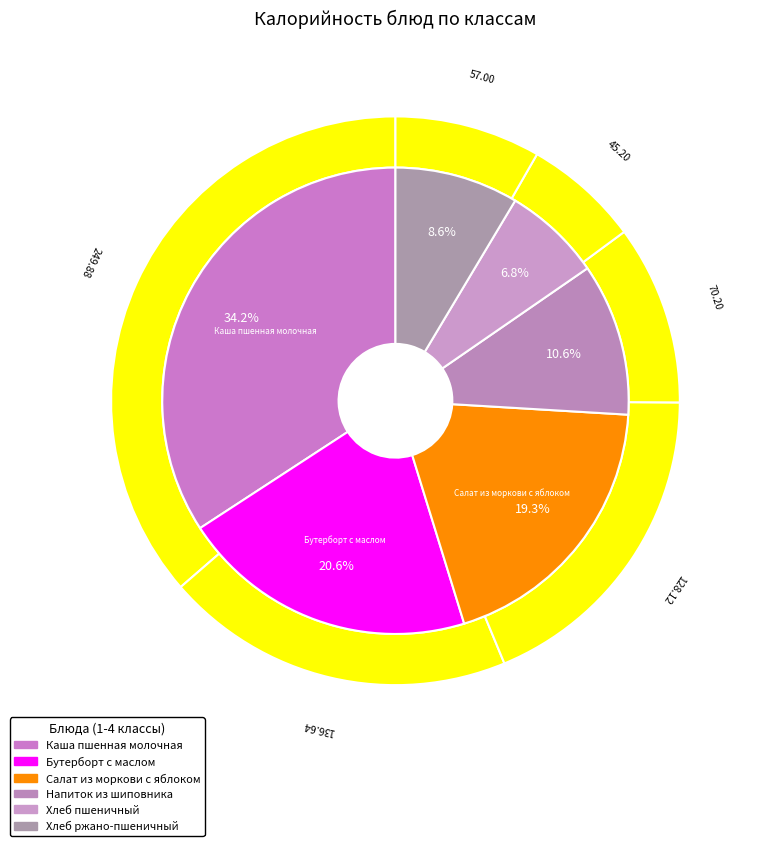

Which category has the smallest portion of the pie?

Хлеб пшеничный